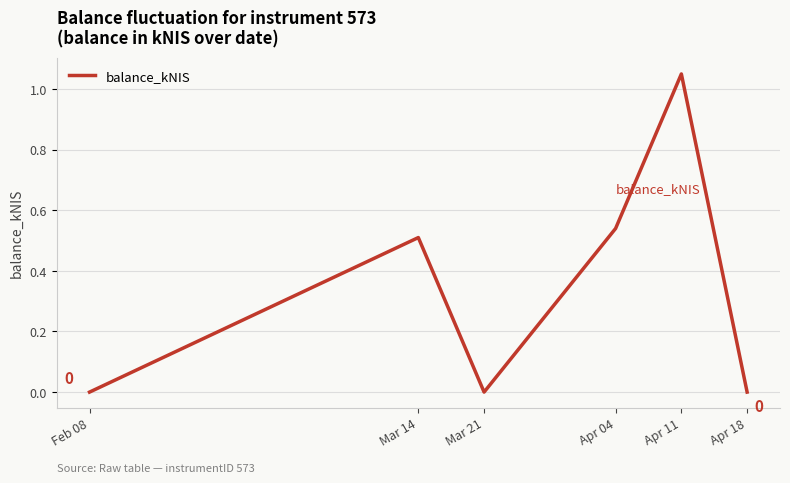

The chart shows a value of -0.4 at Feb 08. True or false?

False